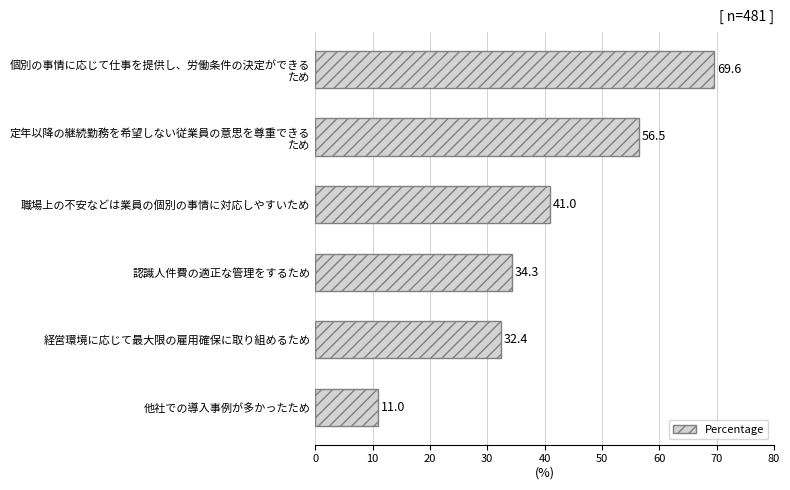

List the labels in order of value, largest first.

個別の事情に応じて仕事を提供し、労働条件の決定ができる
ため, 定年以降の継続勤務を希望しない従業員の意思を尊重できる
ため, 職場上の不安などは業員の個別の事情に対応しやすいため, 認識人件費の適正な管理をするため, 経営環境に応じて最大限の雇用確保に取り組めるため, 他社での導入事例が多かったため